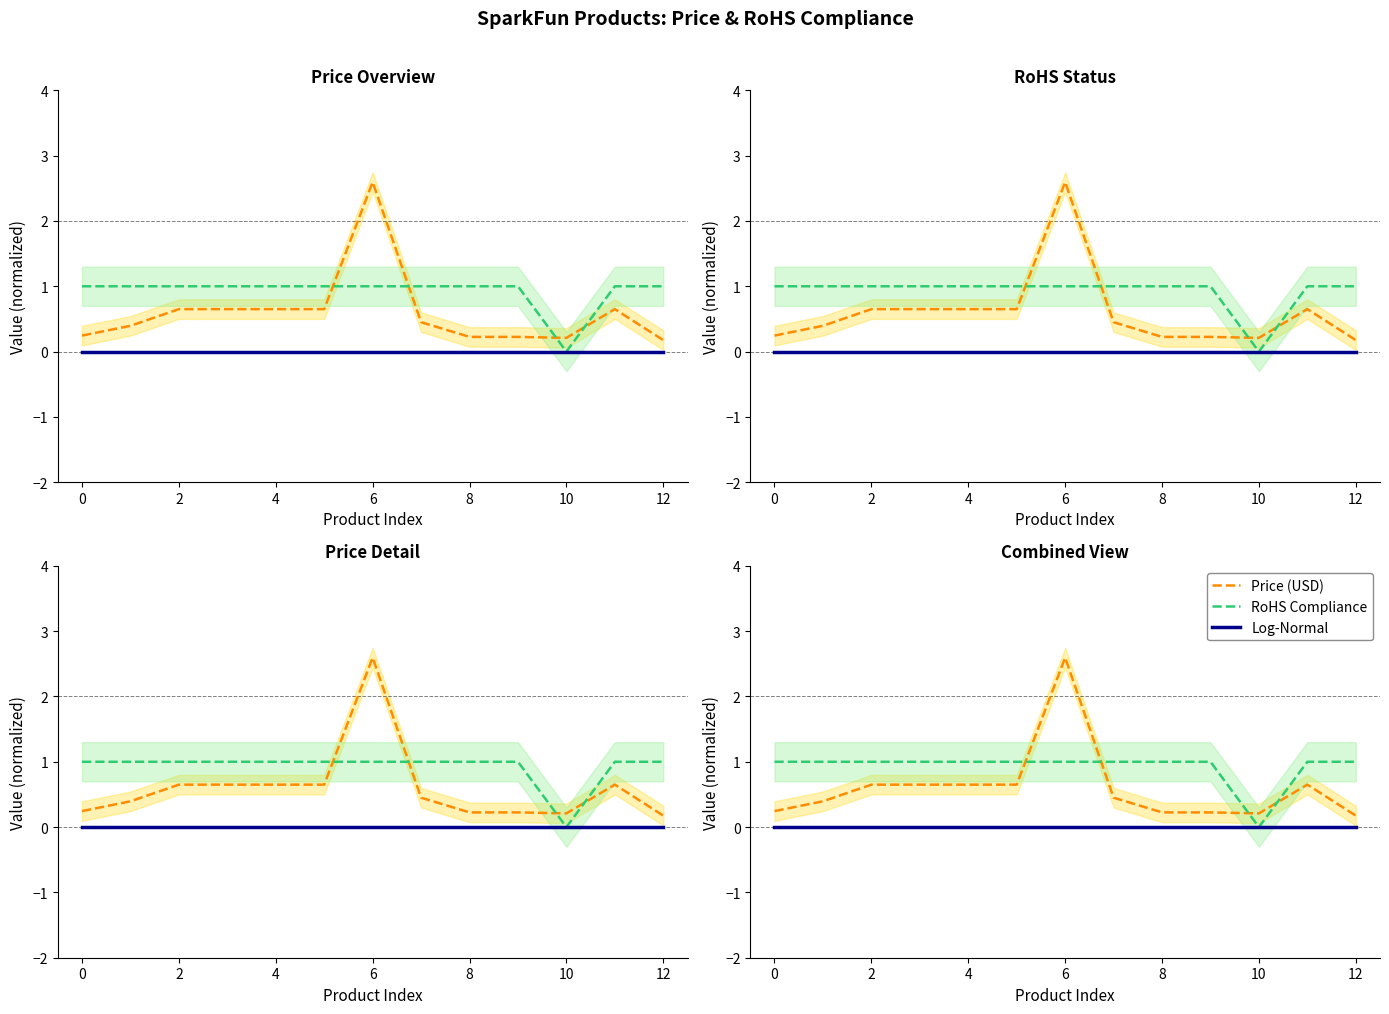

Which has a higher value, 6 or 12?

6